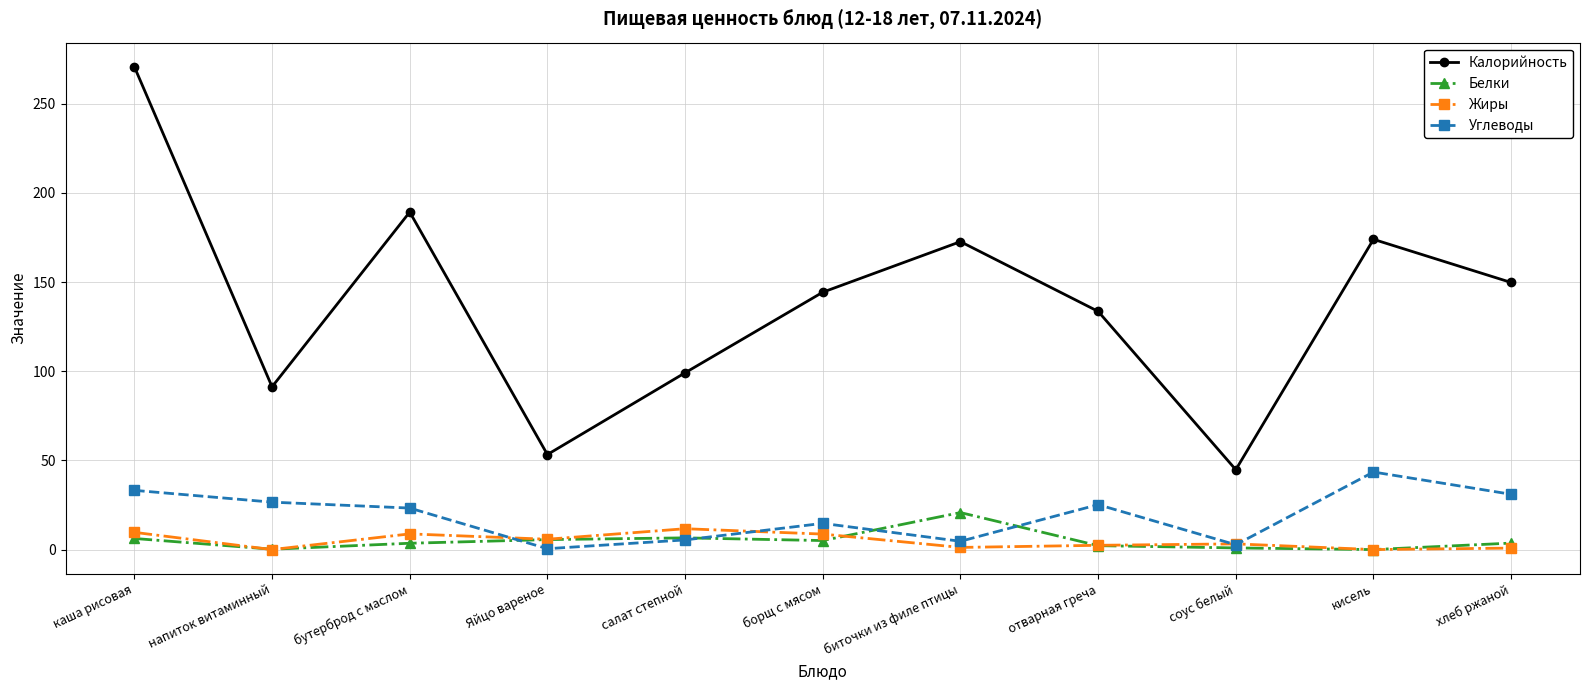

Read the Жиры value at борщ с мясом.

8.7